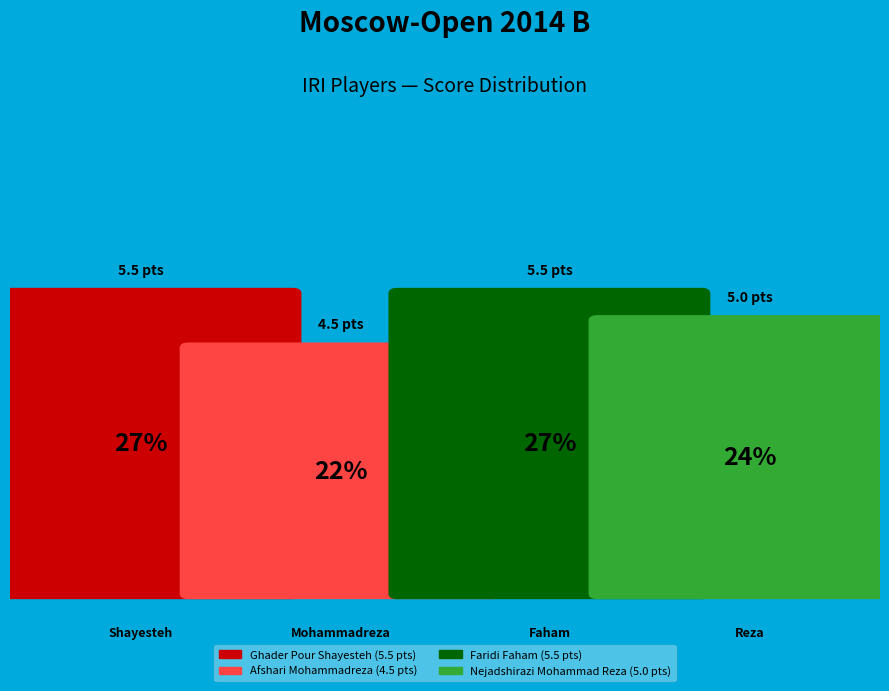

What percentage is the Ghader Pour Shayesteh slice, to the nearest percent?

27%